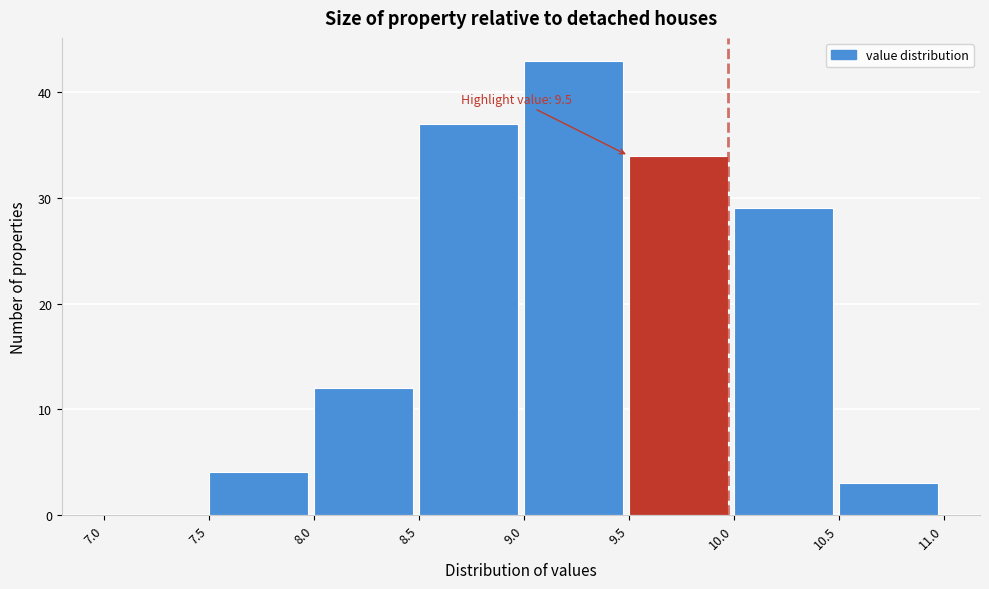

Over which range of the x-axis is the bar tallest?

9.0 to 9.5